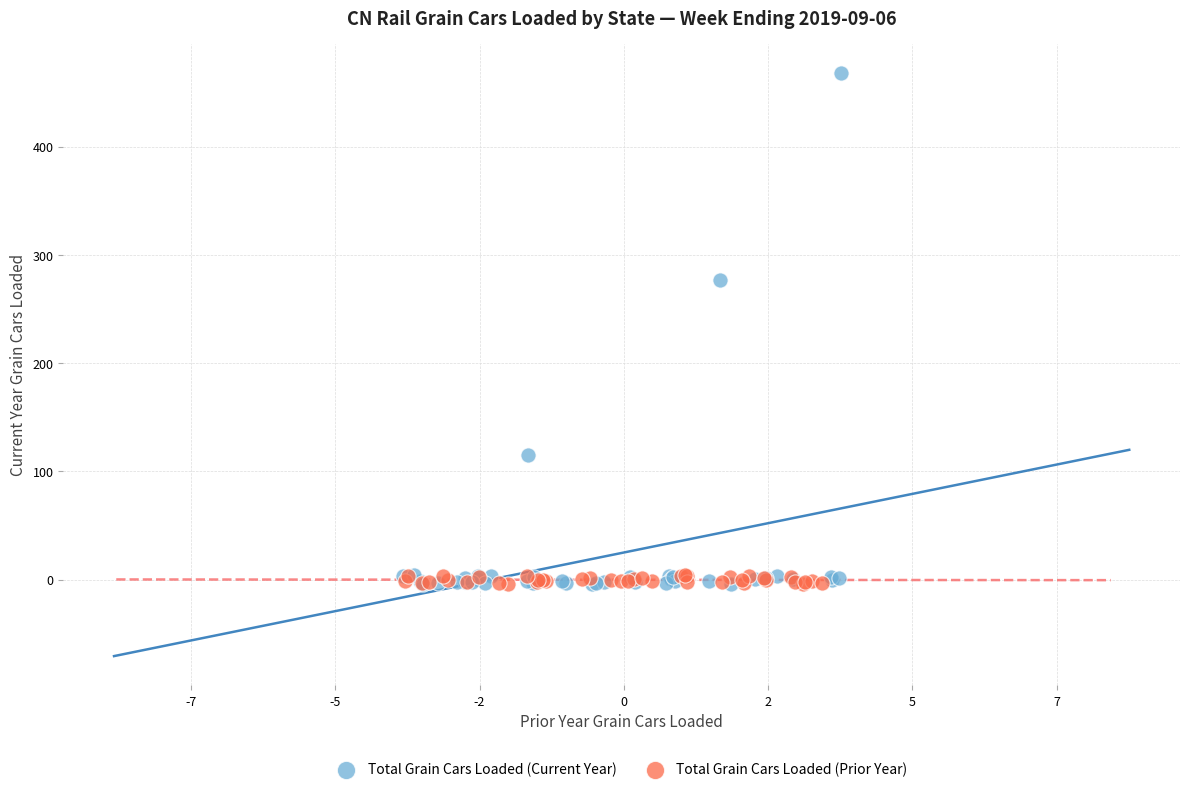

Which series has the largest Y range (max minus min)?

Total Grain Cars Loaded (Current Year)